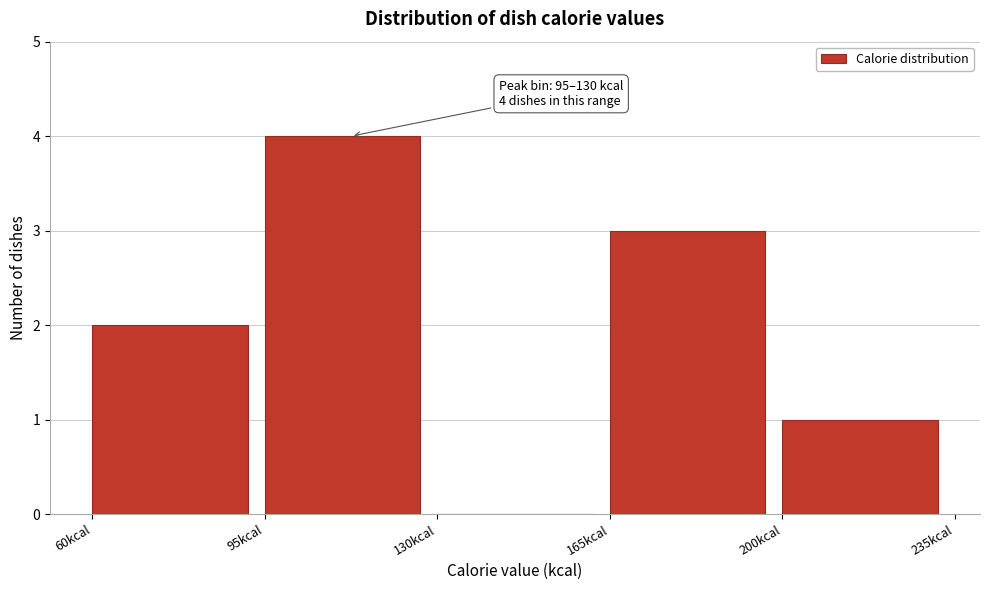

Over which range of the x-axis is the bar tallest?

95 to 130